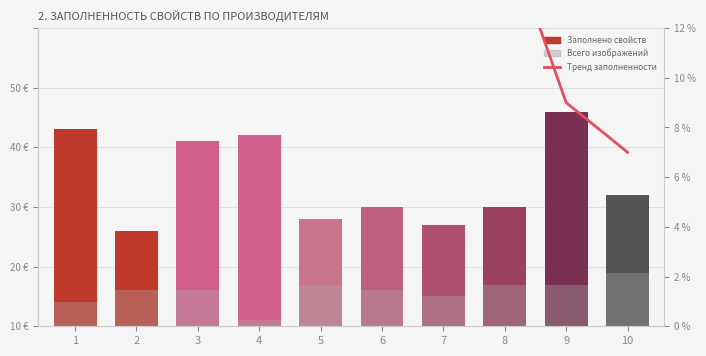

Where does the Заполнено свойств (линия) series first go above 20?

1